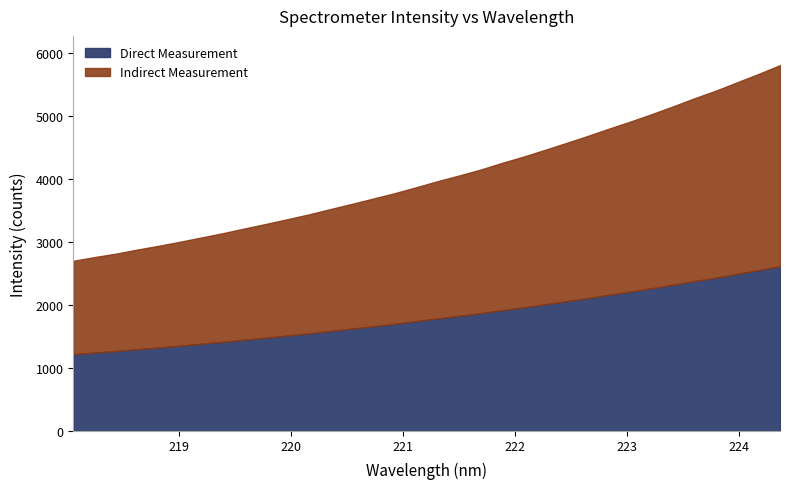

Reading left to right, list all the values displayed in this chart.

218.0596=2699.0	218.2508=2759.1	218.442=2813.7	218.6332=2878.9	218.8244=2938.8	219.0156=3003.1	219.2067=3071.8	219.3979=3139.5	219.589=3214.0	219.7801=3285.9	219.9712=3361.2	220.1623=3437.3	220.3533=3521.4	220.5444=3604.0	220.7354=3688.5	220.9264=3773.7	221.1174=3868.0	221.3083=3964.1	221.4993=4054.1	221.6902=4147.6	221.8812=4254.0	222.0721=4353.4	222.263=4460.2	222.4538=4569.8	222.6447=4681.2	222.8355=4798.3	223.0264=4910.3	223.2172=5029.0	223.408=5152.6	223.5987=5281.2	223.7895=5402.3	223.9802=5535.6	224.1709=5668.2	224.3616=5807.4